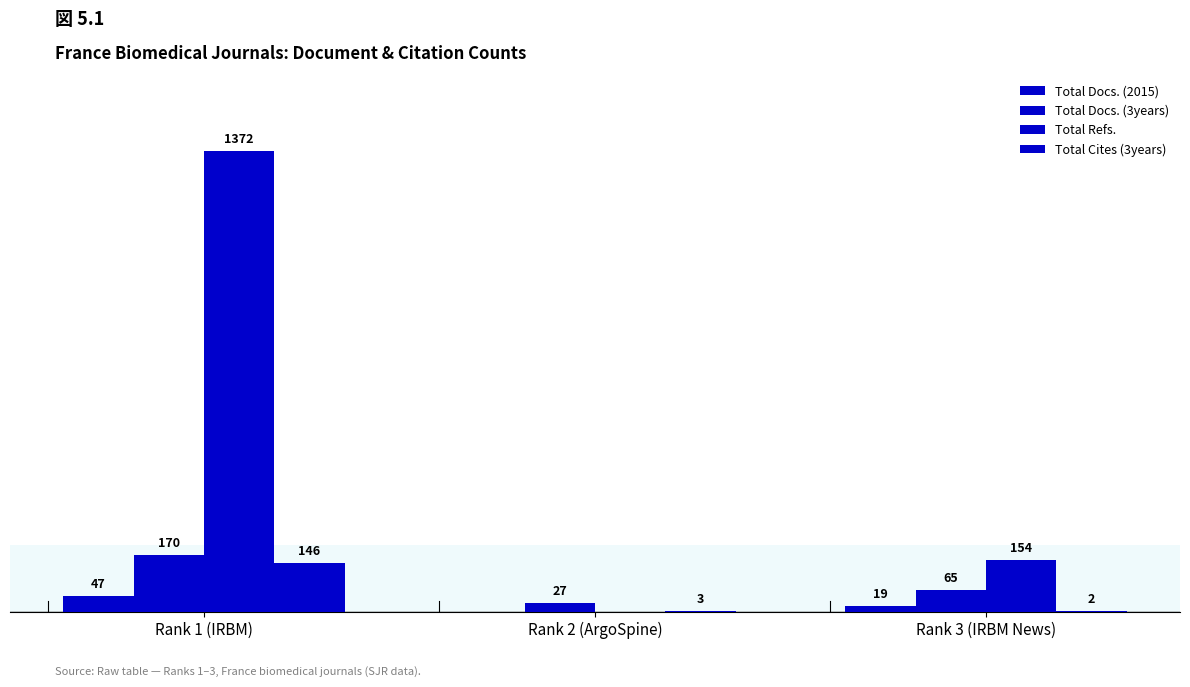

Are the bars grouped side by side (vs. stacked)?

Yes